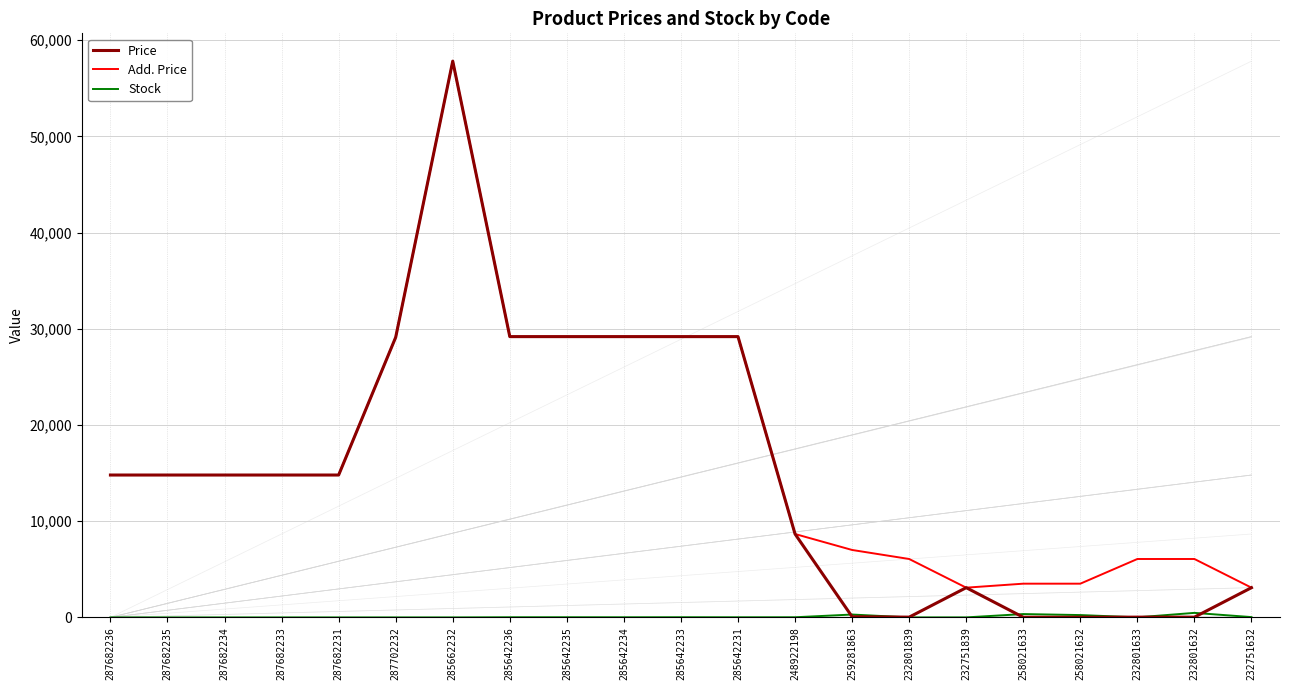

At which label does Stock first exceed 13?

285642236